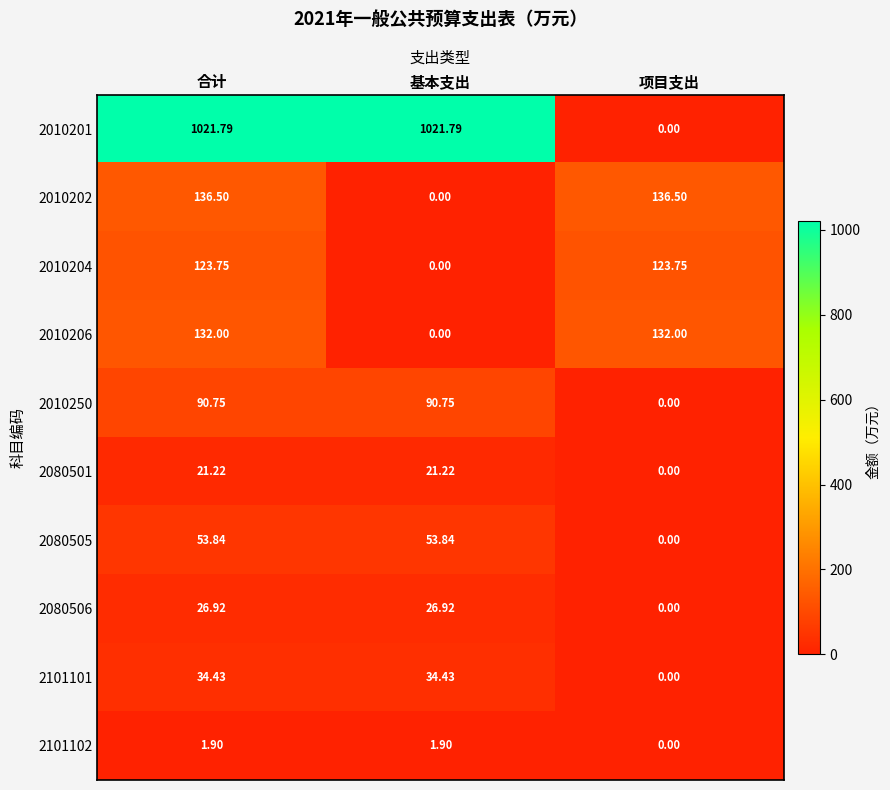

Rank the series by their maximum value, from lowest to highest.

2101102, 2080501, 2080506, 2101101, 2080505, 2010250, 2010204, 2010206, 2010202, 2010201